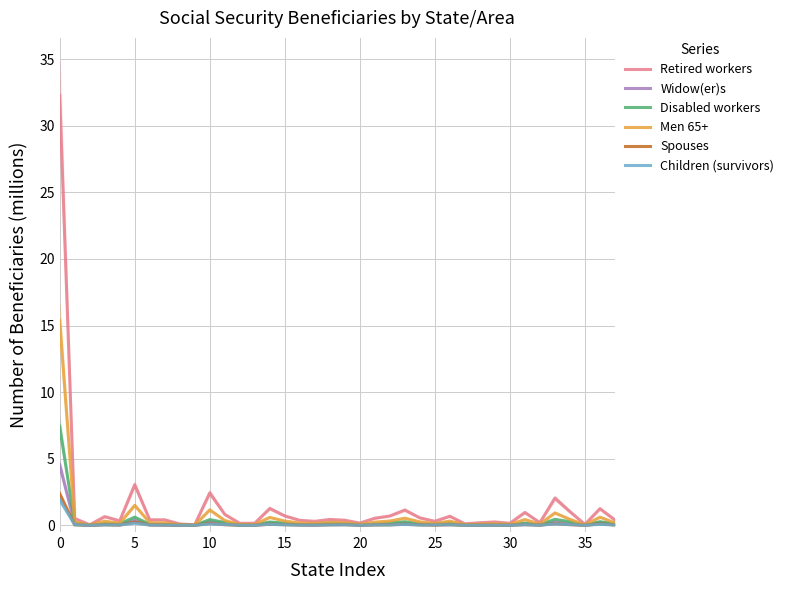

What is the maximum value for Disabled workers?

7.4